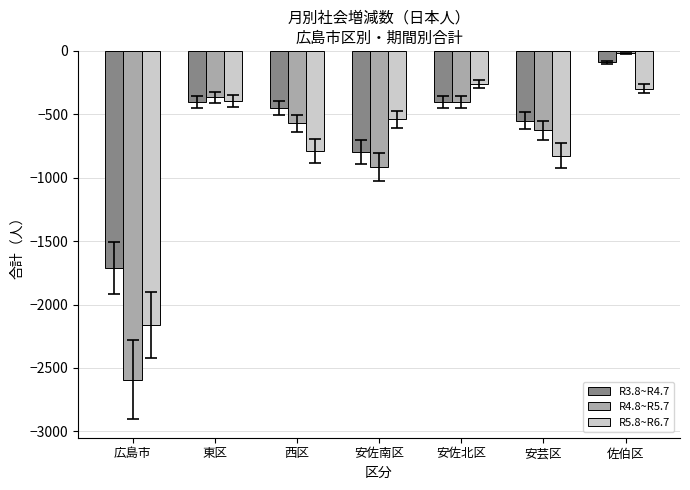

What is the approximate value of R4.8~R5.7 at 広島市?

-2594